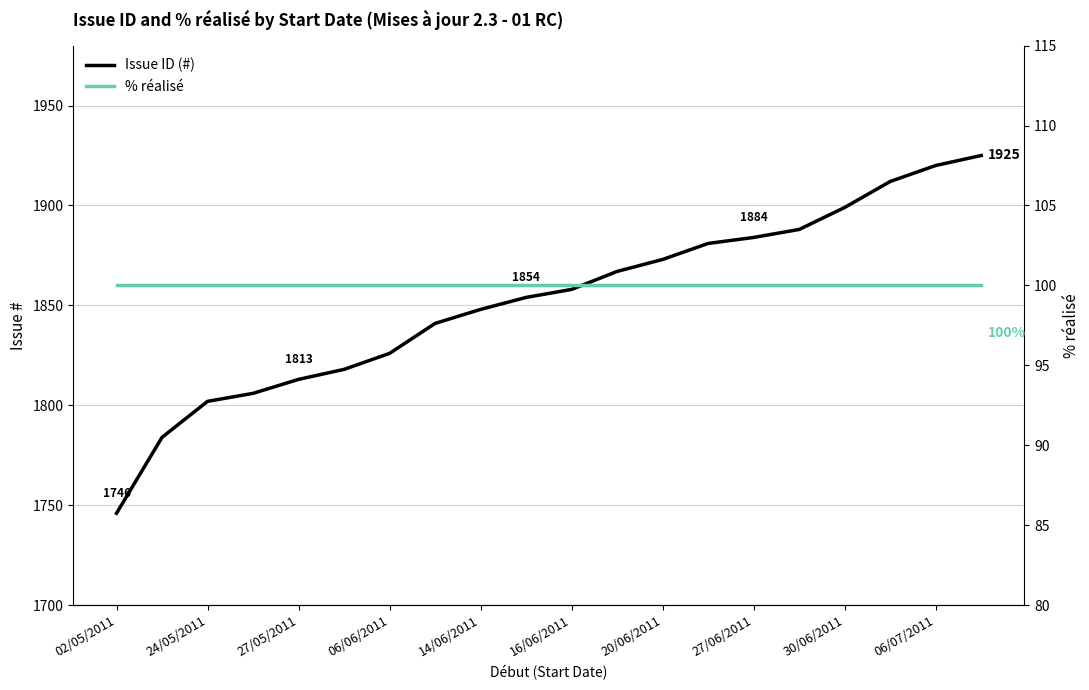

Which has a higher value, 11 or 12?

12